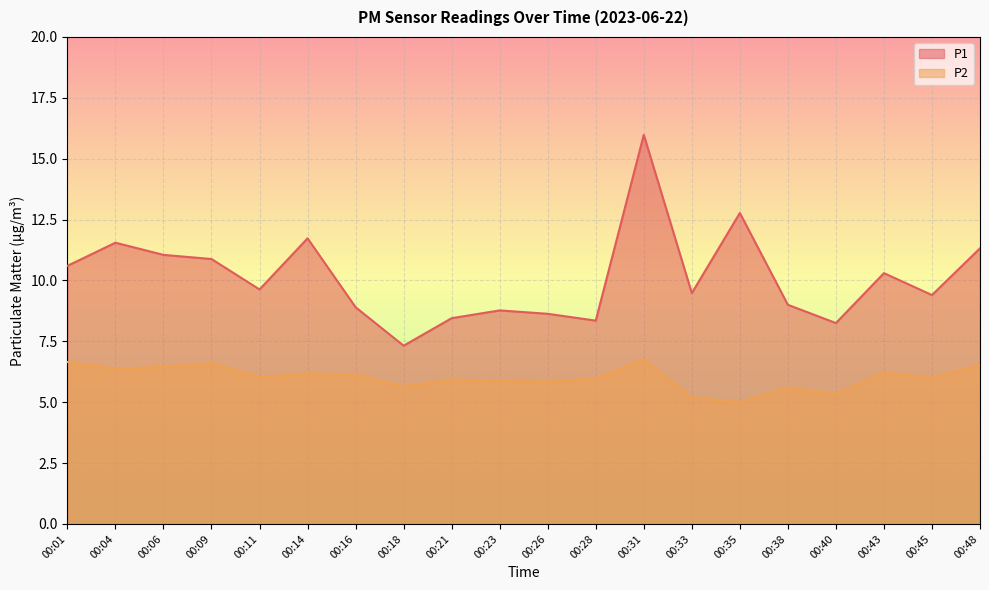

What is the difference between the maximum and second lowest values in the P2 series?

1.5